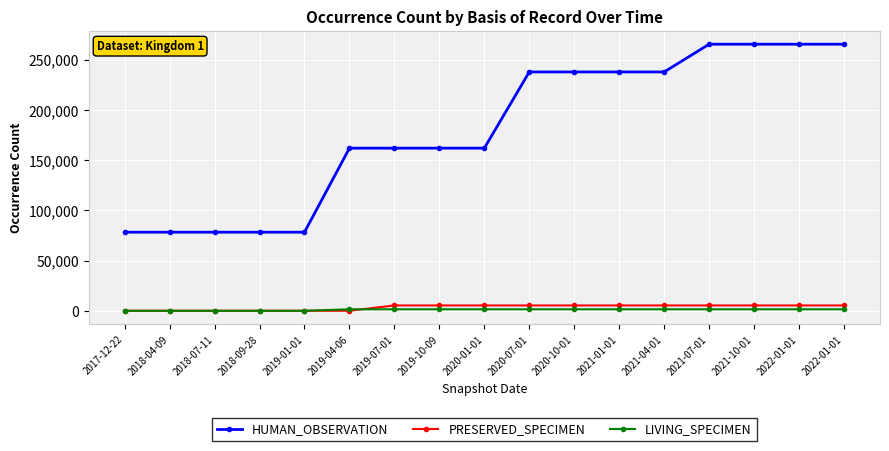

How many data points in HUMAN_OBSERVATION are less than 161875?

5